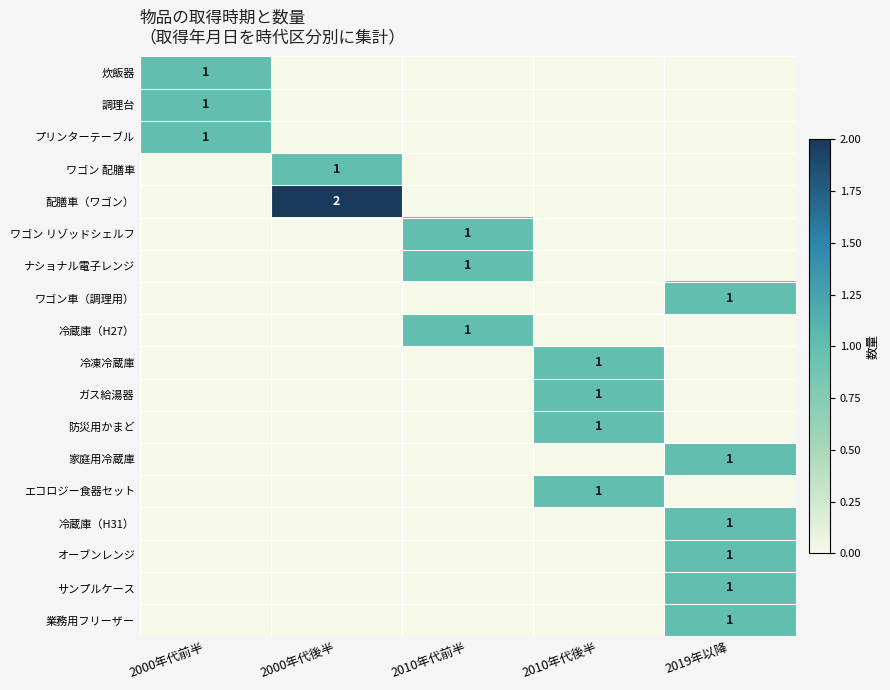

What is the maximum value shown in the chart?

2